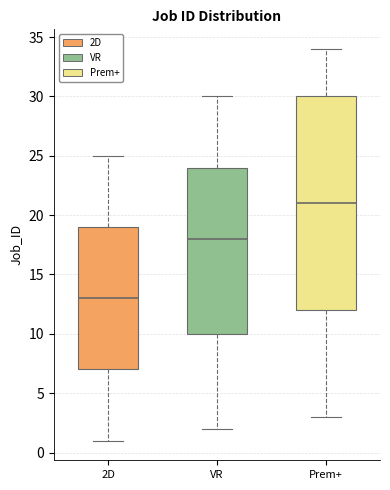

Reading left to right, read every box against the y-axis: the position of its median line, the range the box covers, and the ends of its whiskers. The values are not printed on the chart, so give them approximately, as read against the axis.

2D: median 13, box 7 to 19, whiskers 1 to 25
VR: median 18, box 10 to 24, whiskers 2 to 30
Prem+: median 21, box 12 to 30, whiskers 3 to 34